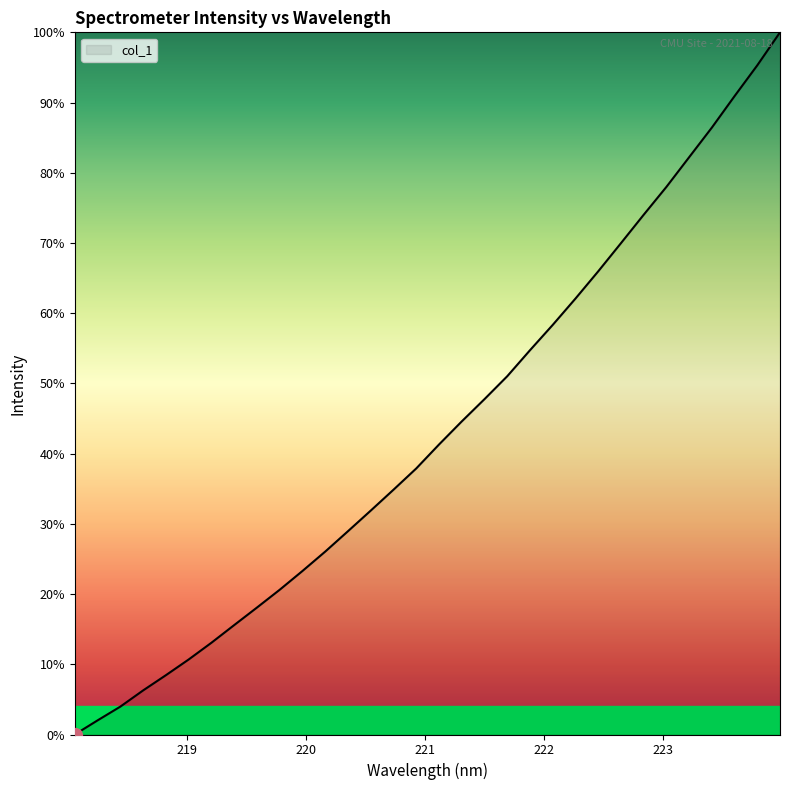

Reading left to right, extract all data points from this chart.

1430.5	1457.7	1484.2	1515.3	1544.6	1574.8	1607.0	1641.0	1674.7	1708.9	1745.0	1782.3	1821.5	1861.1	1901.3	1942.2	1988.2	2032.6	2075.5	2119.5	2169.5	2218.2	2268.9	2321.2	2375.4	2430.0	2483.6	2540.7	2597.7	2658.2	2717.5	2780.9